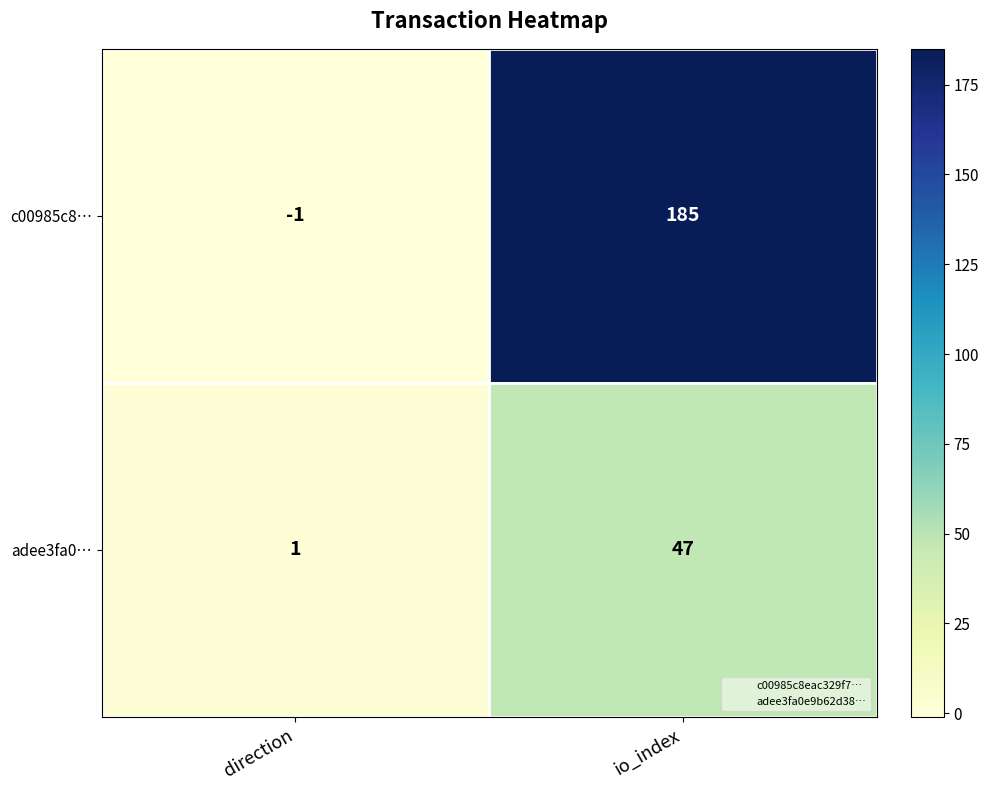

What is the maximum value shown in the chart?

185